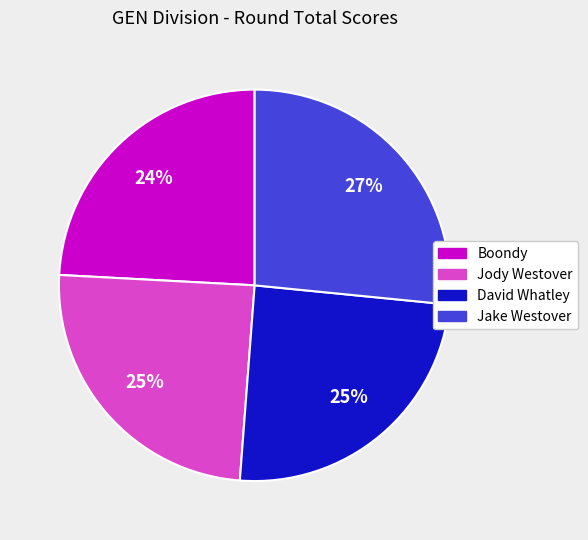

Does any single category account for the majority?

No